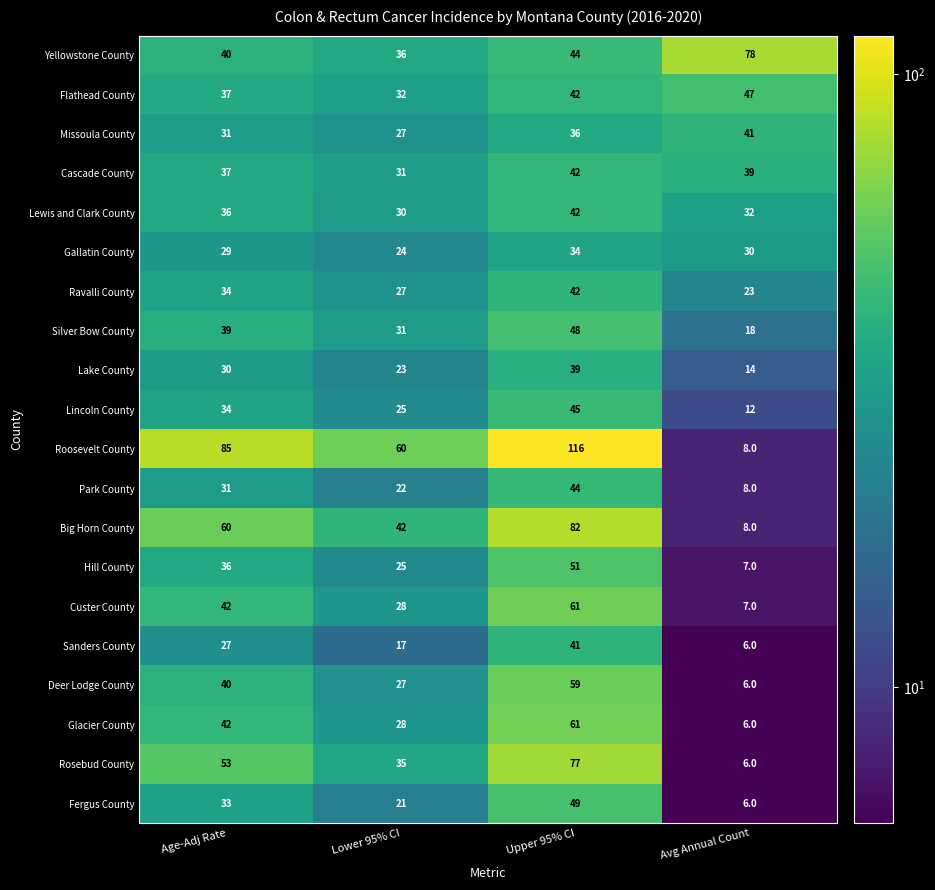

At which category is the sum across all series the highest?

Upper 95% CI